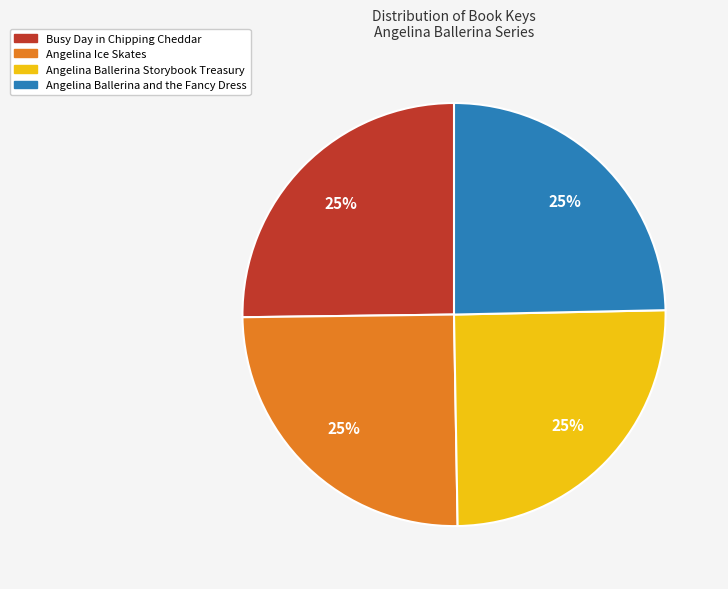

Is there a majority slice in this chart?

No